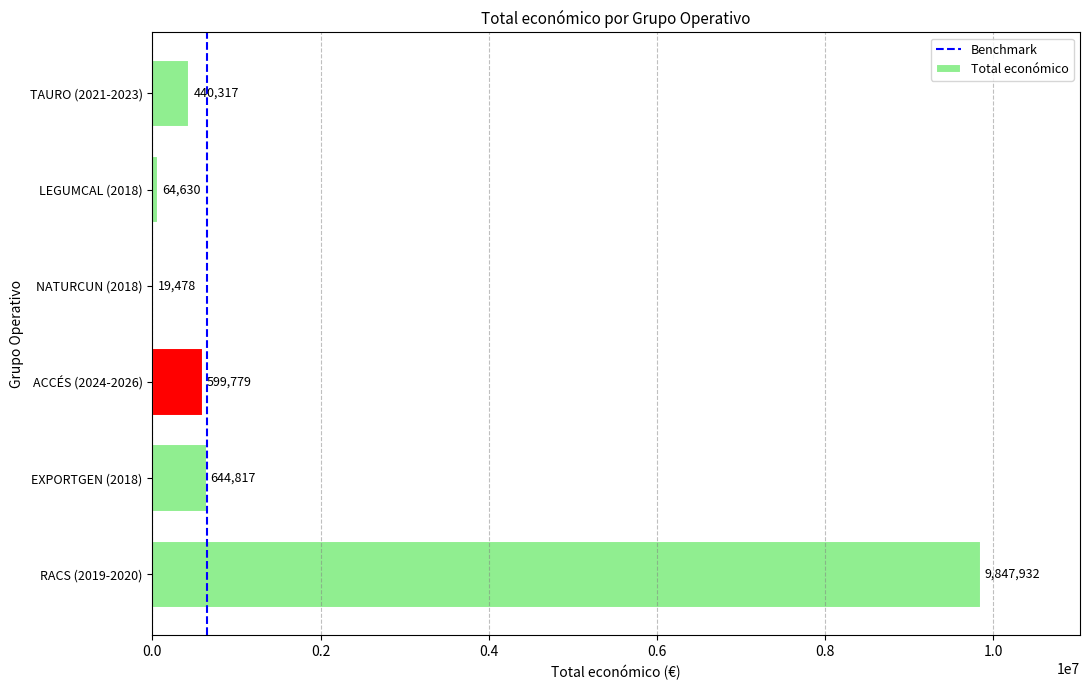

The value at EXPORTGEN (2018) is 644817. True or false?

True